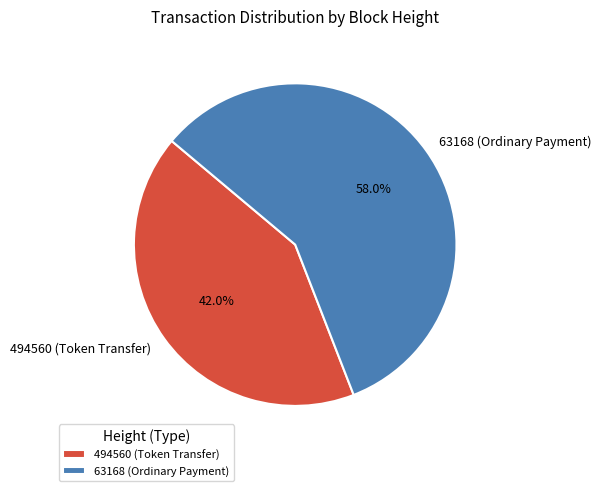

Is it true that 63168 (Ordinary Payment) is 73% of the pie?

False